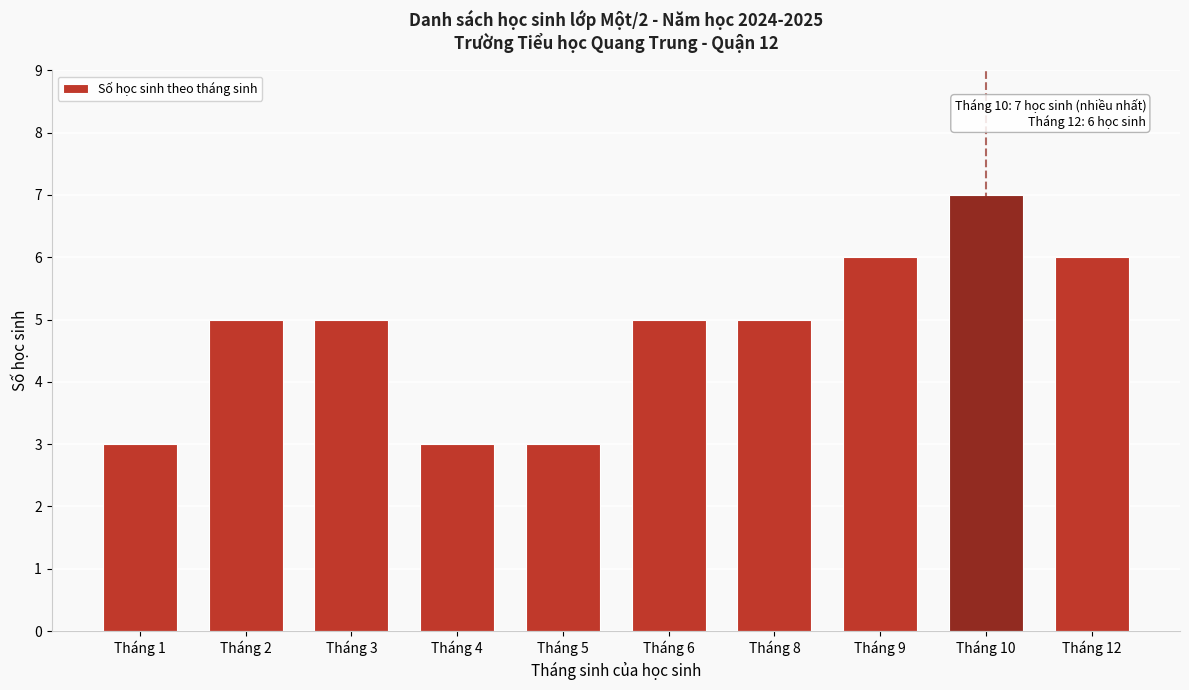

Reading left to right, transcribe all the data shown in this chart.

Tháng 1=3	Tháng 2=5	Tháng 3=5	Tháng 4=3	Tháng 5=3	Tháng 6=5	Tháng 8=5	Tháng 9=6	Tháng 10=7	Tháng 12=6